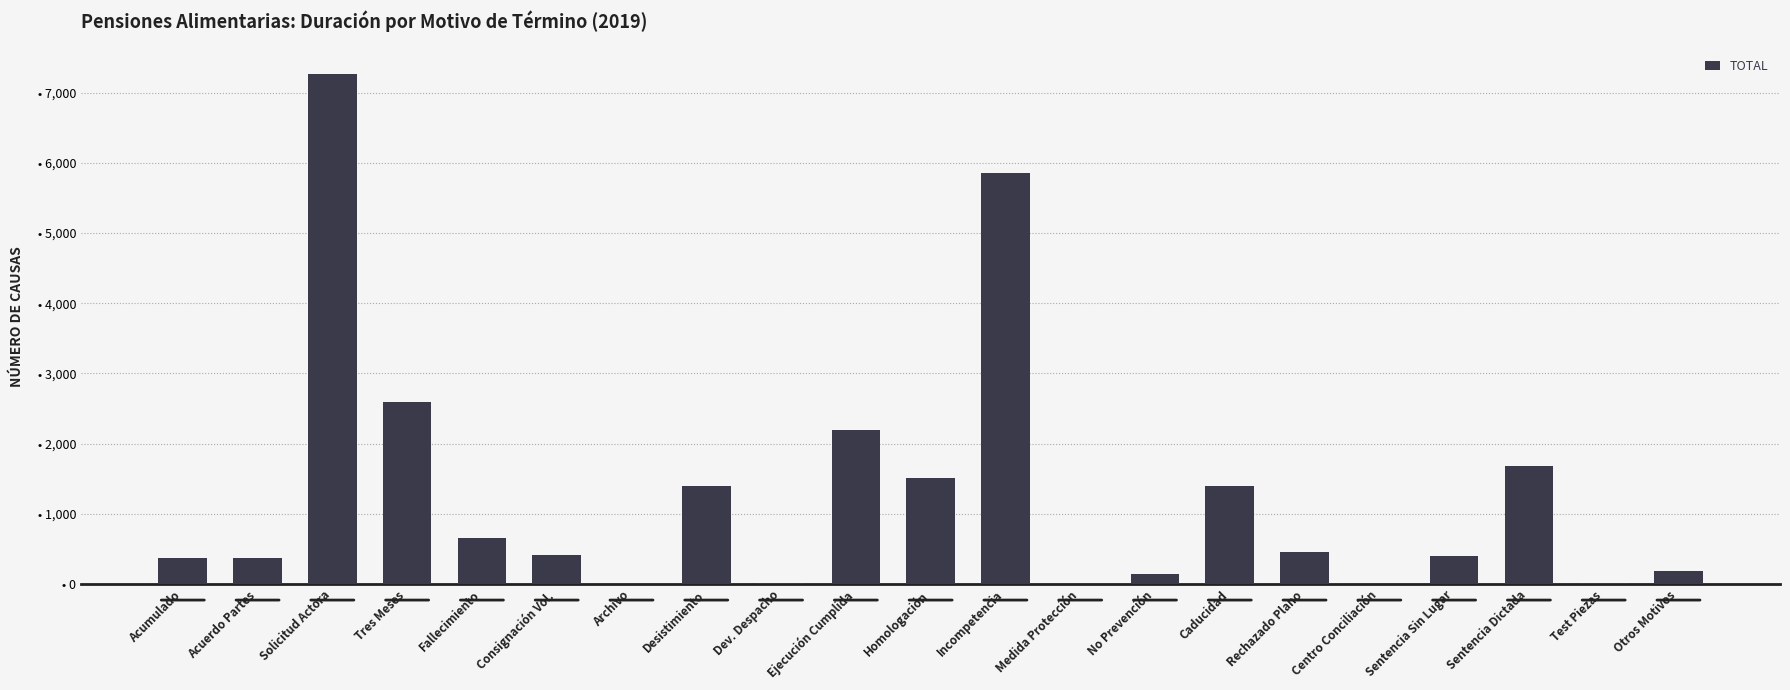

The chart shows a value of 5860 at Incompetencia. True or false?

True